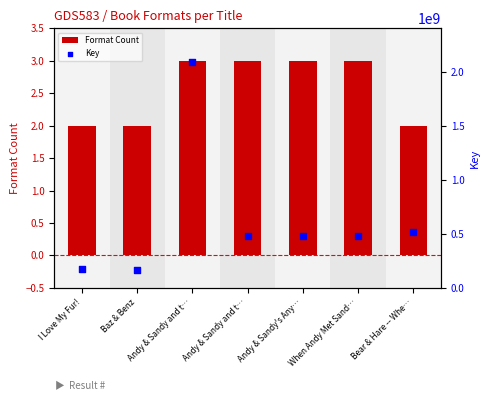

Which series has the widest spread of Y values?

Key